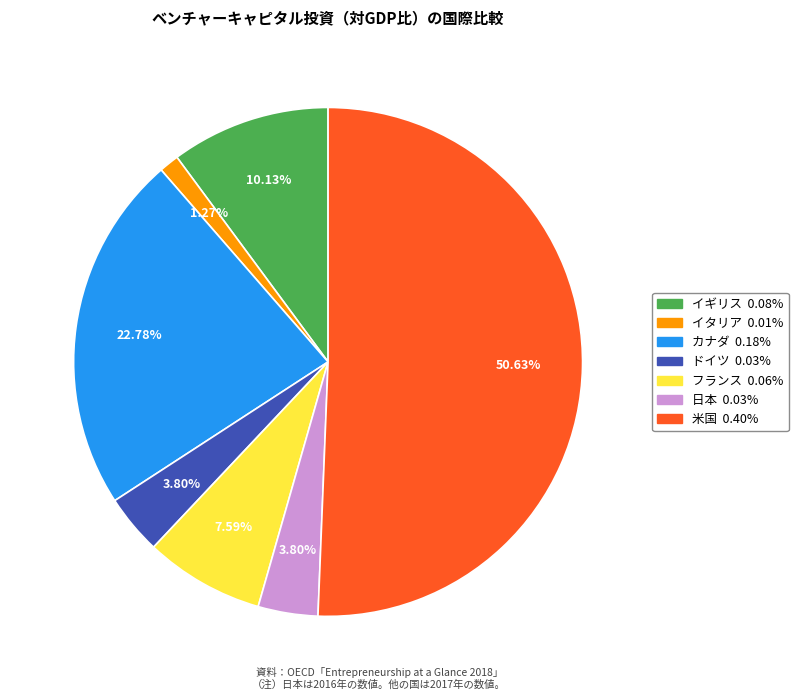

Which has a higher value, 米国 or イギリス?

米国